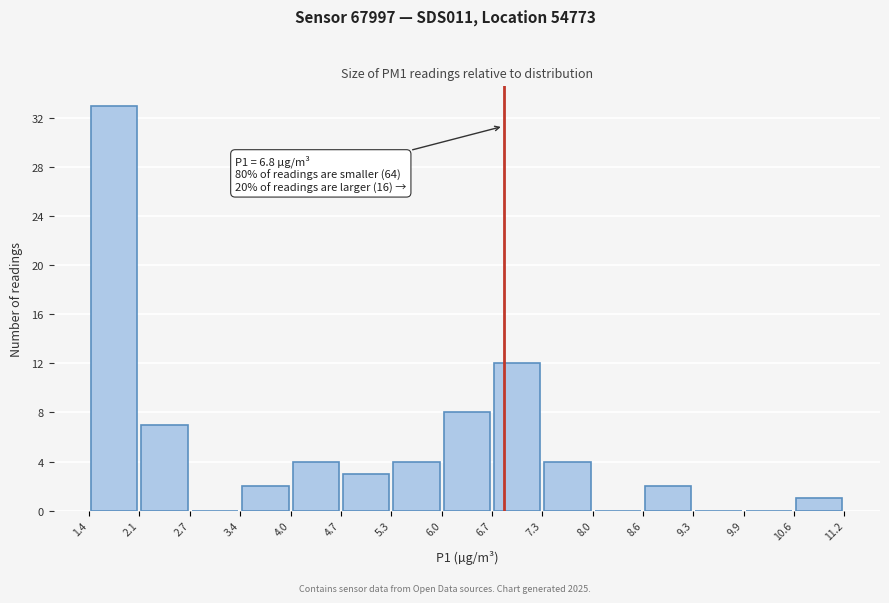

Which range on the x-axis has the tallest bar?

1.4 to 2.1